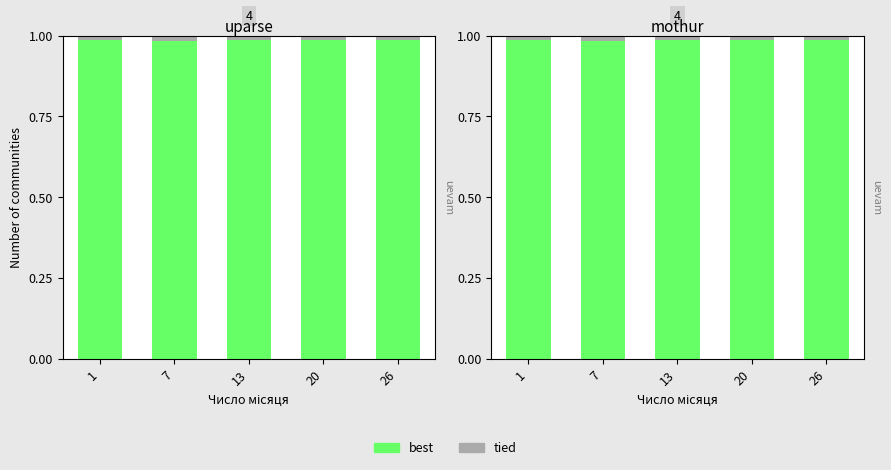

What is the value of the best bar at the 4th from the left?

1.0